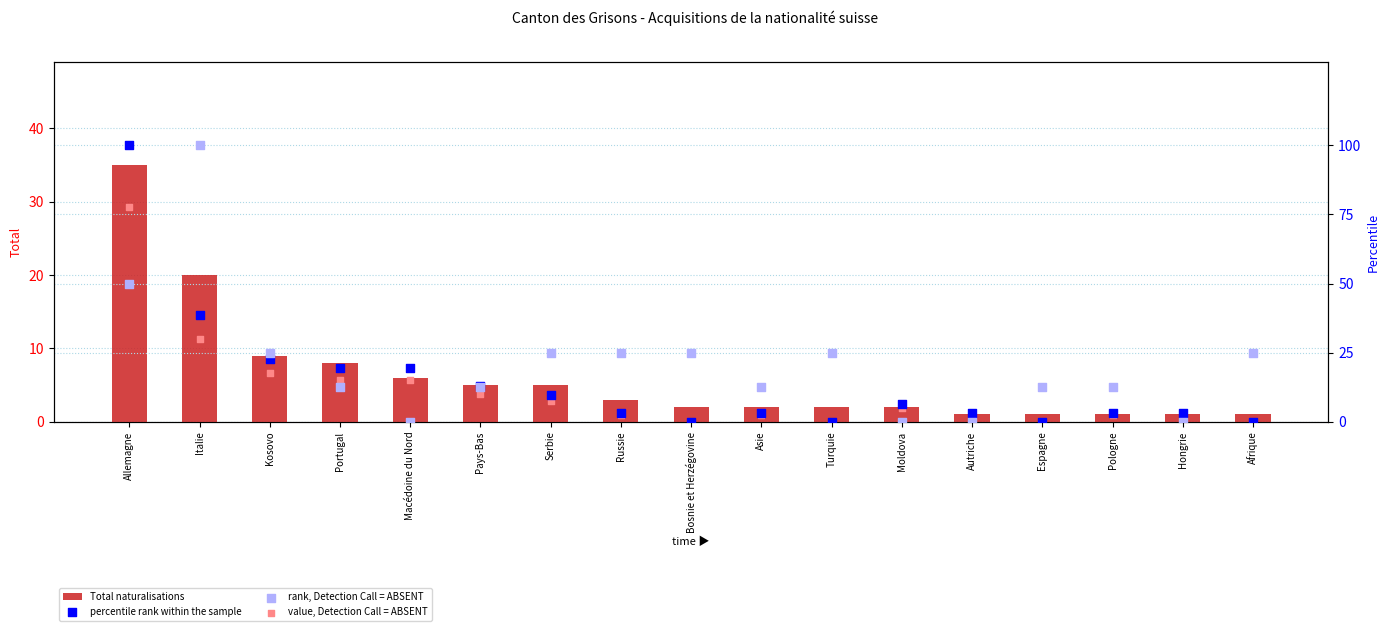

What are all the series names shown in the legend?

Total naturalisations, percentile rank within the sample, rank, Detection Call = ABSENT, value, Detection Call = ABSENT